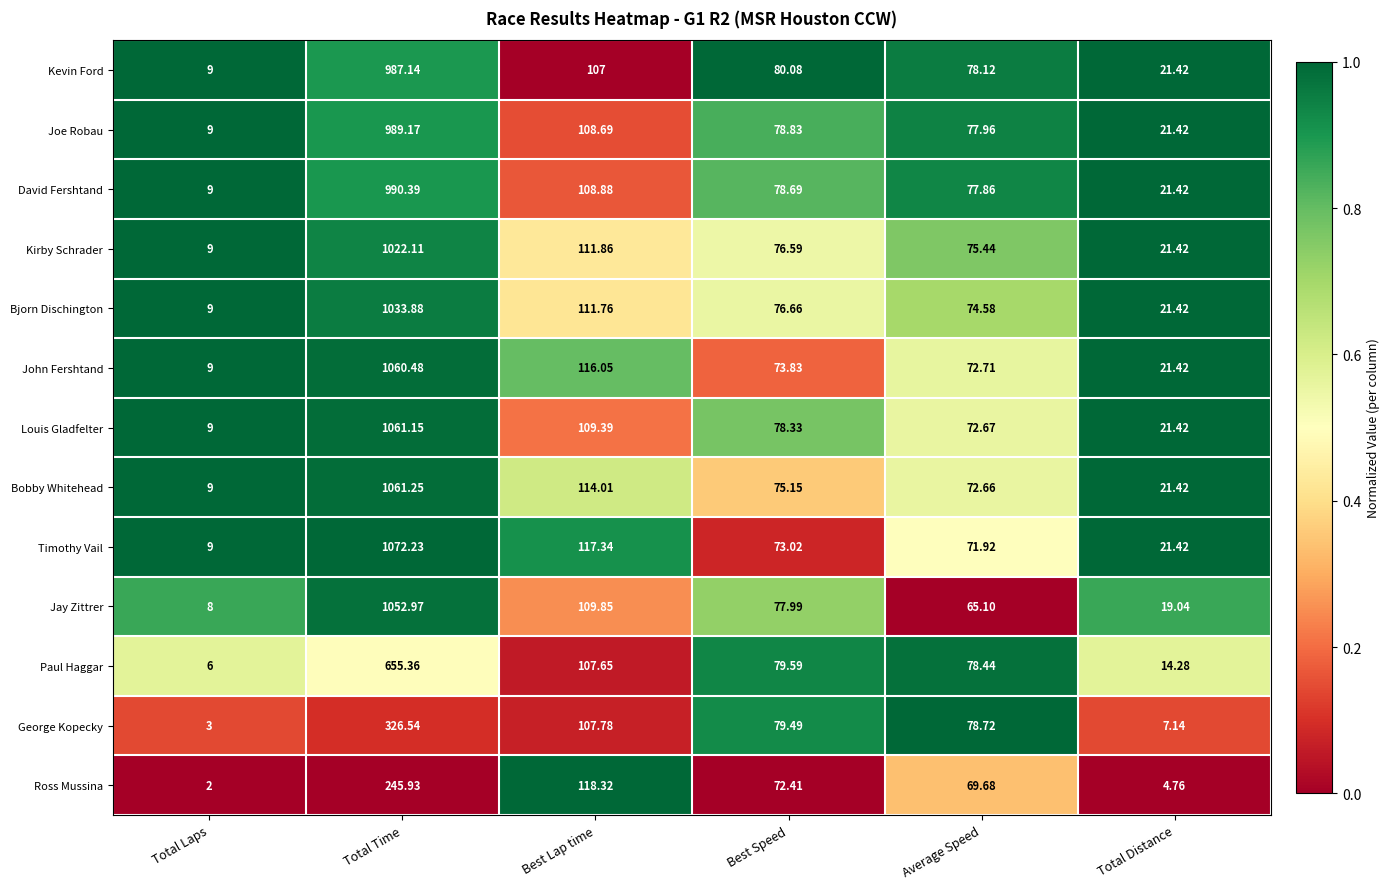

Which series has the largest range (max minus min)?

Timothy Vail